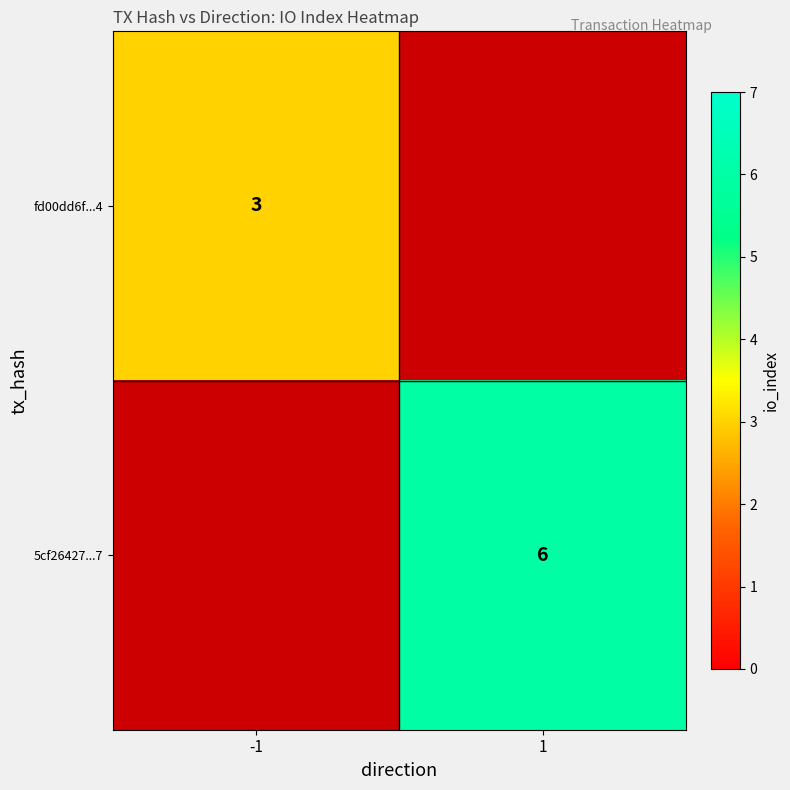

True or false: 5cf26427...7 has a value of 6 at 1.

True